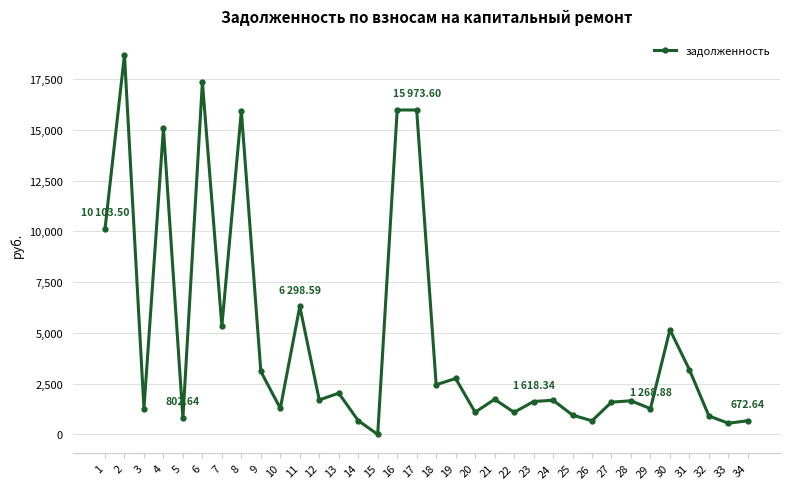

Approximately how many times larger is the value at 33 compared to 32?

0.6